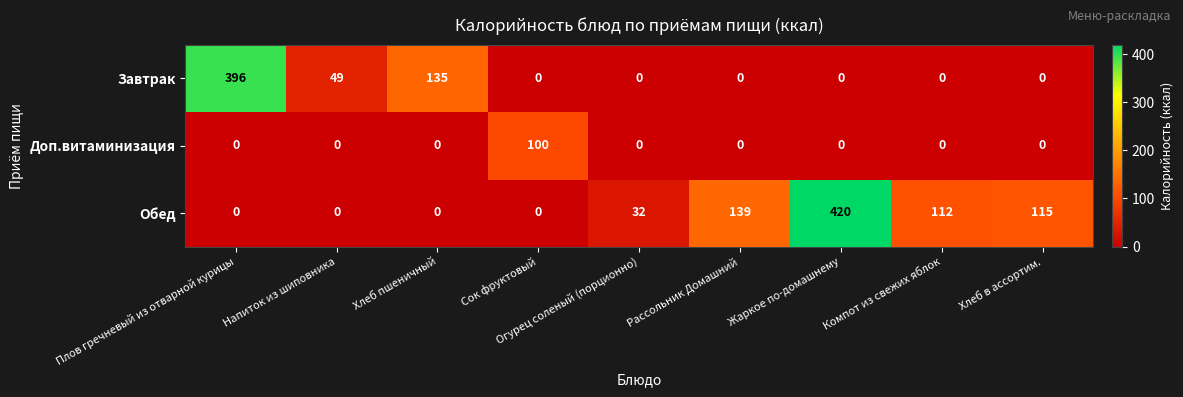

What is the difference between the Обед values at Компот из свежих яблок and Хлеб в ассортим.?

3